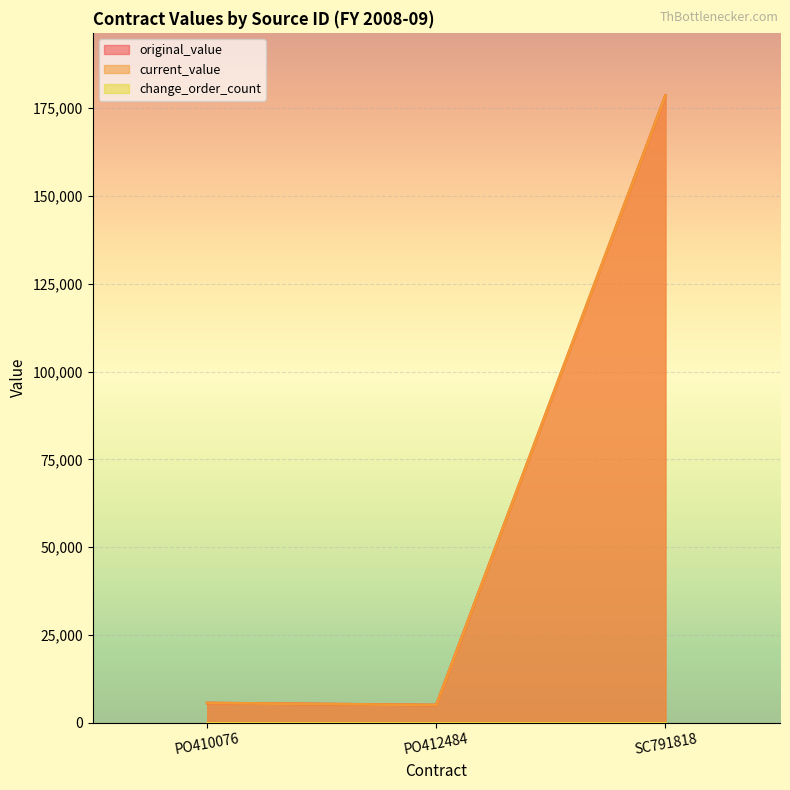

Does the chart display data point markers on the line(s)?

No